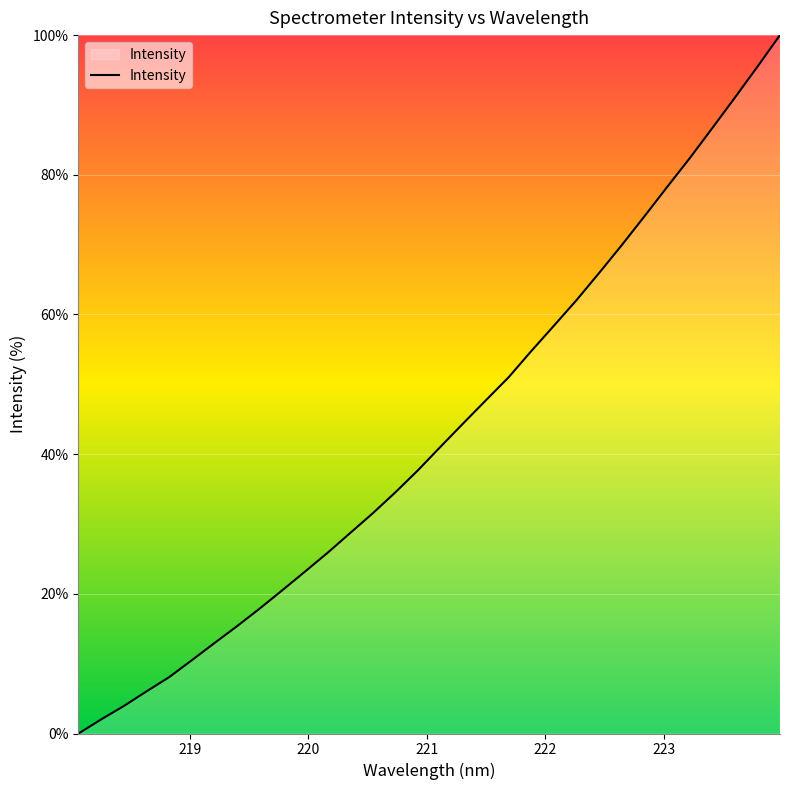

What is the difference between the maximum and minimum values?

100.0